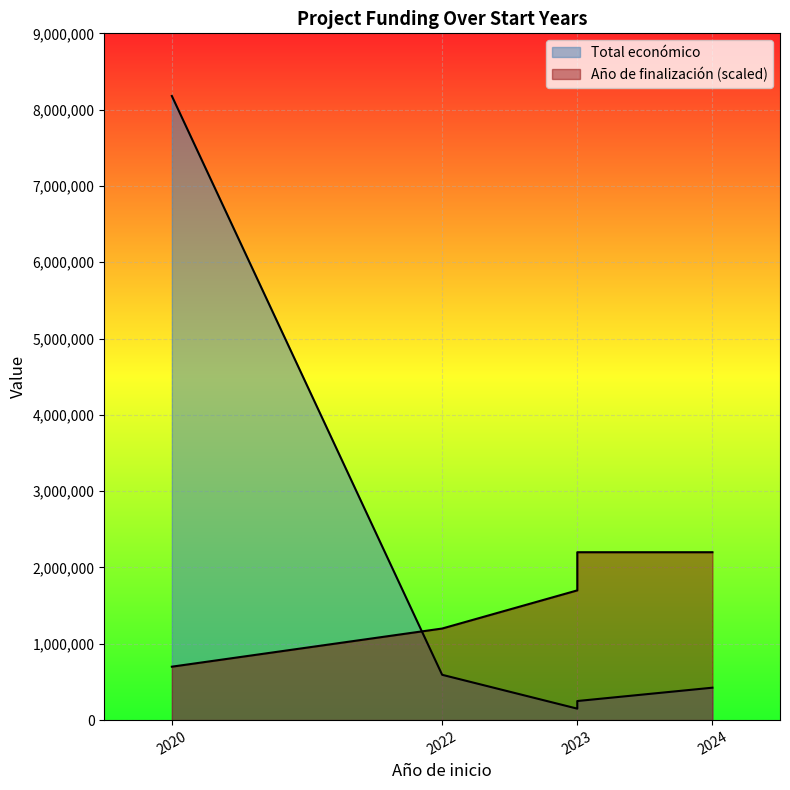

What is the difference between the maximum and minimum values?

8029214